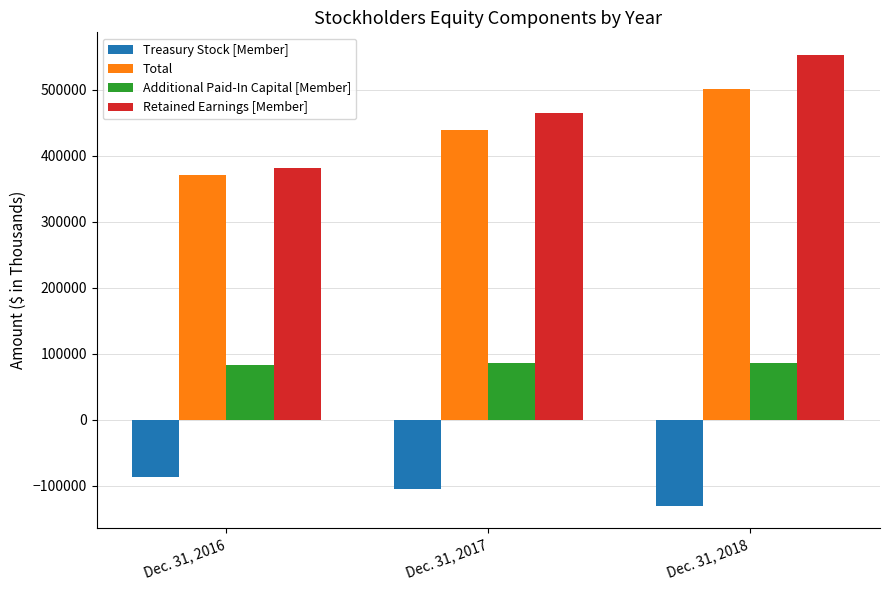

At how many categories does at least one series exceed 194709?

3